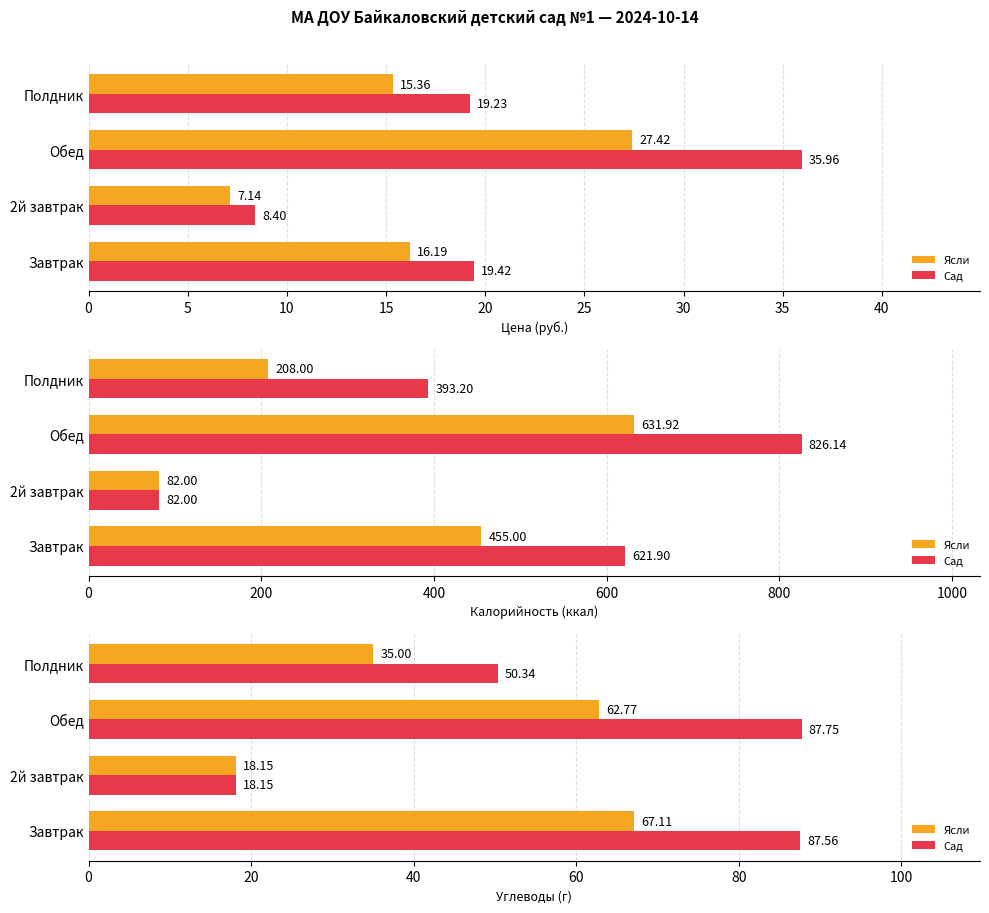

Count the number of categories in the chart.

4